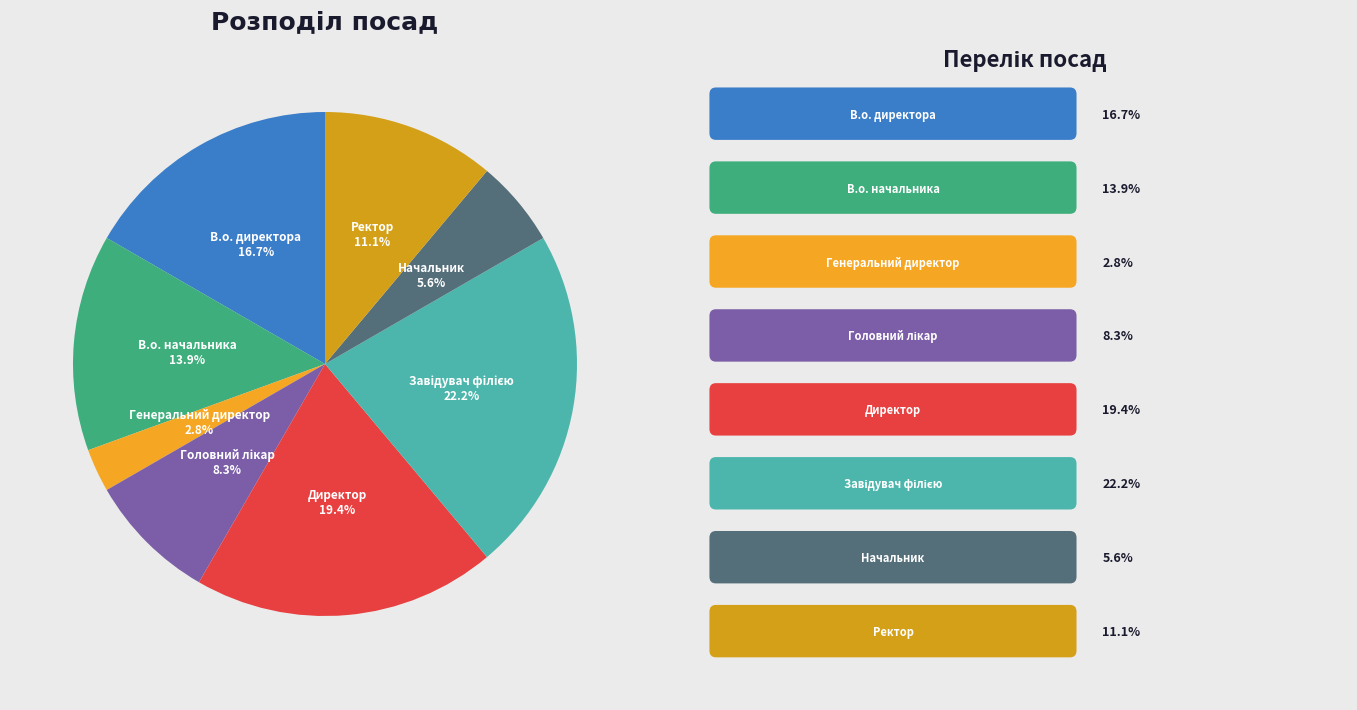

Count the number of slices in the pie.

8